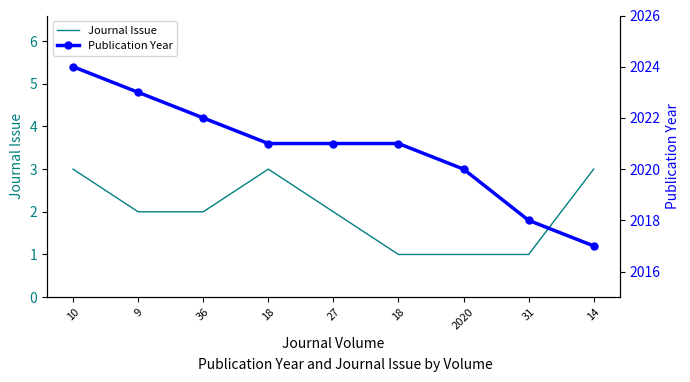

List the series in order of their peak value, lowest first.

Journal Issue, Publication Year